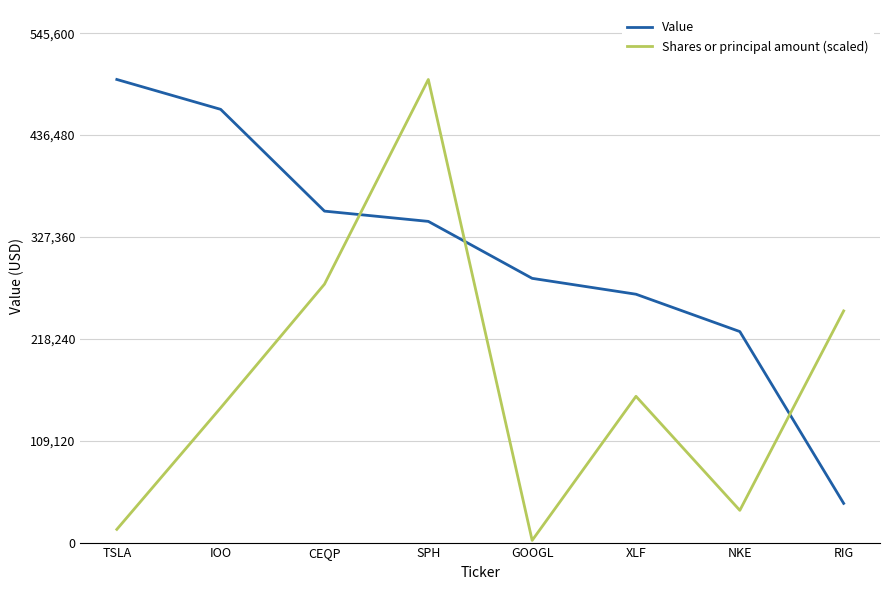

Is this an area chart (filled region under the line)?

No